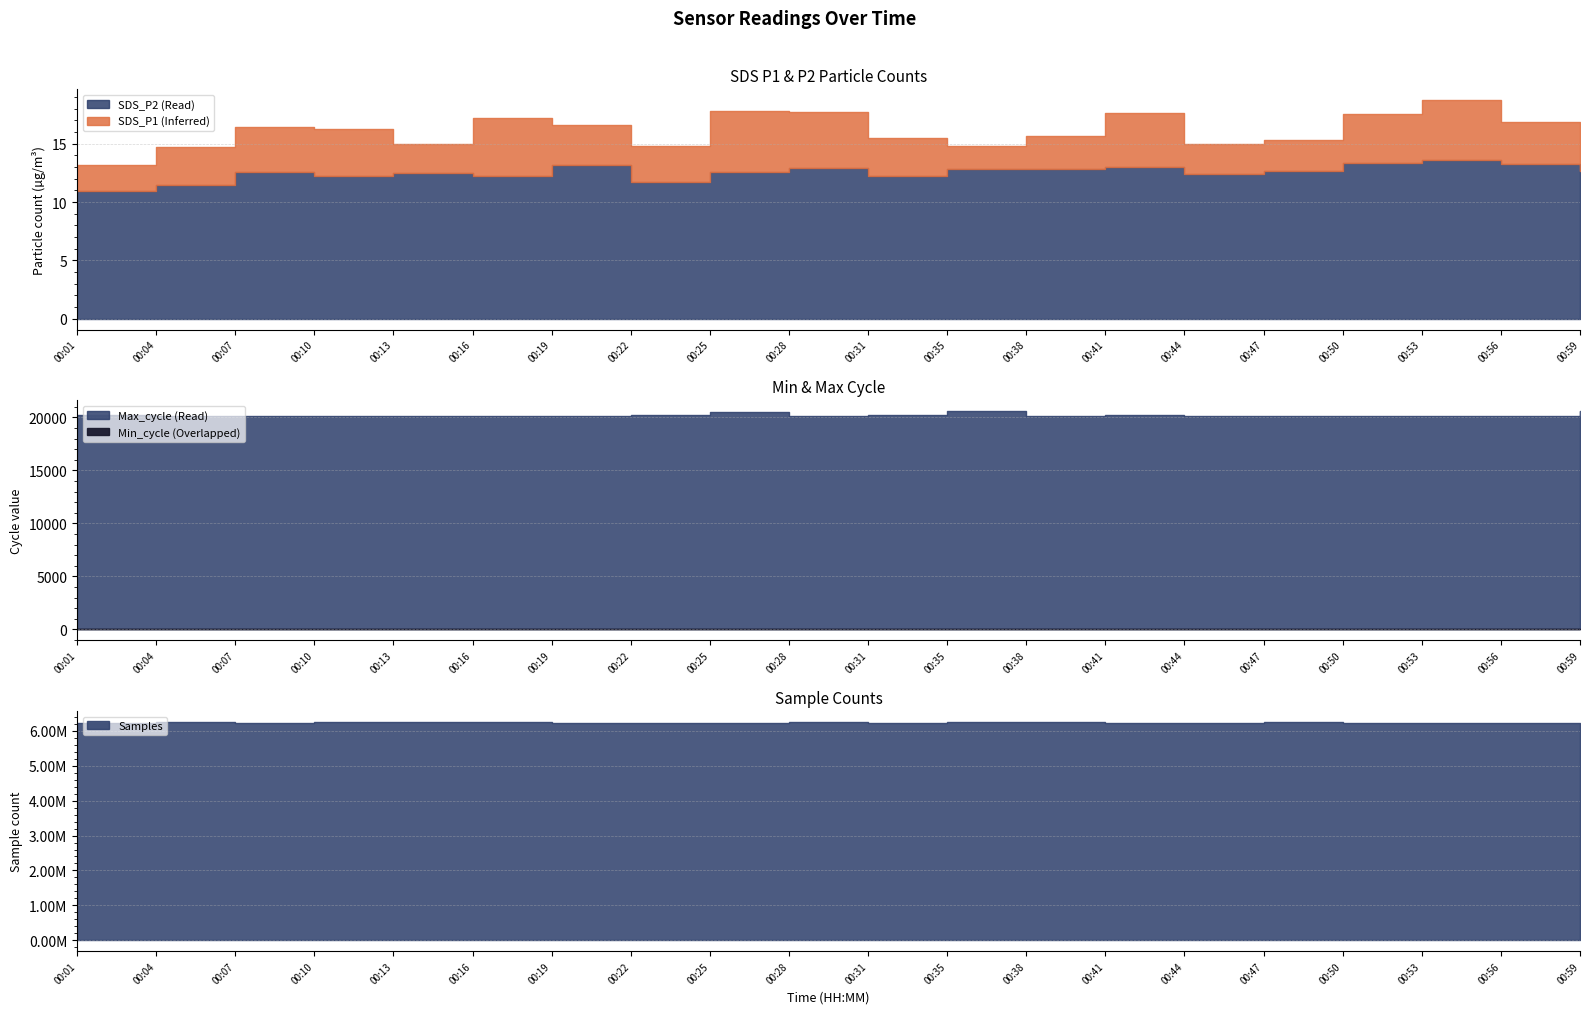

At which label does SDS_P2 reach its peak?

00:53